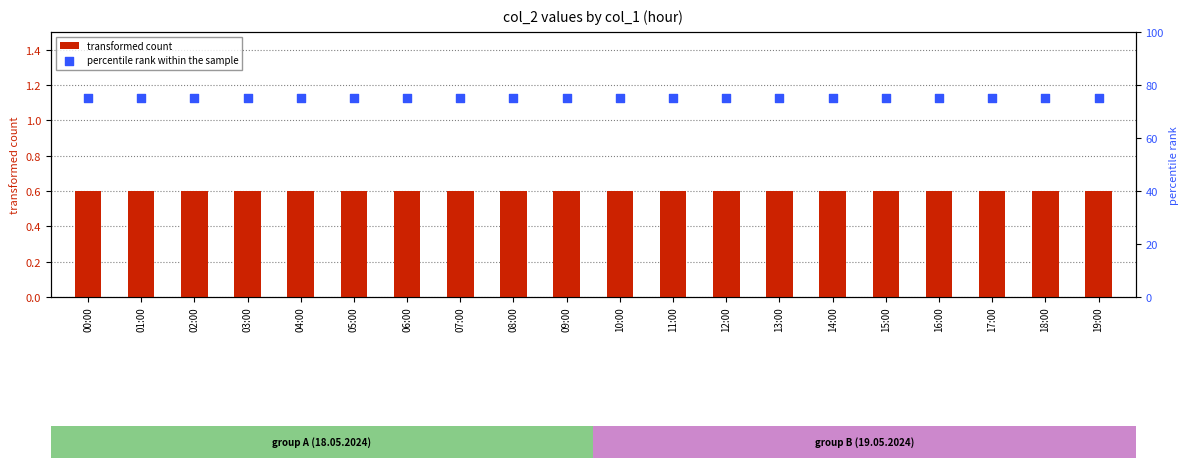

At how many categories does at least one series exceed 14?

20